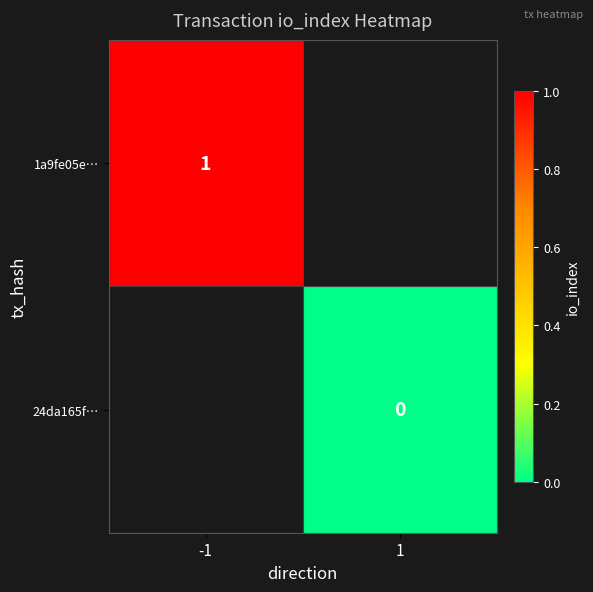

True or false: 1a9fe05e… has a value of 2 at -1.

False